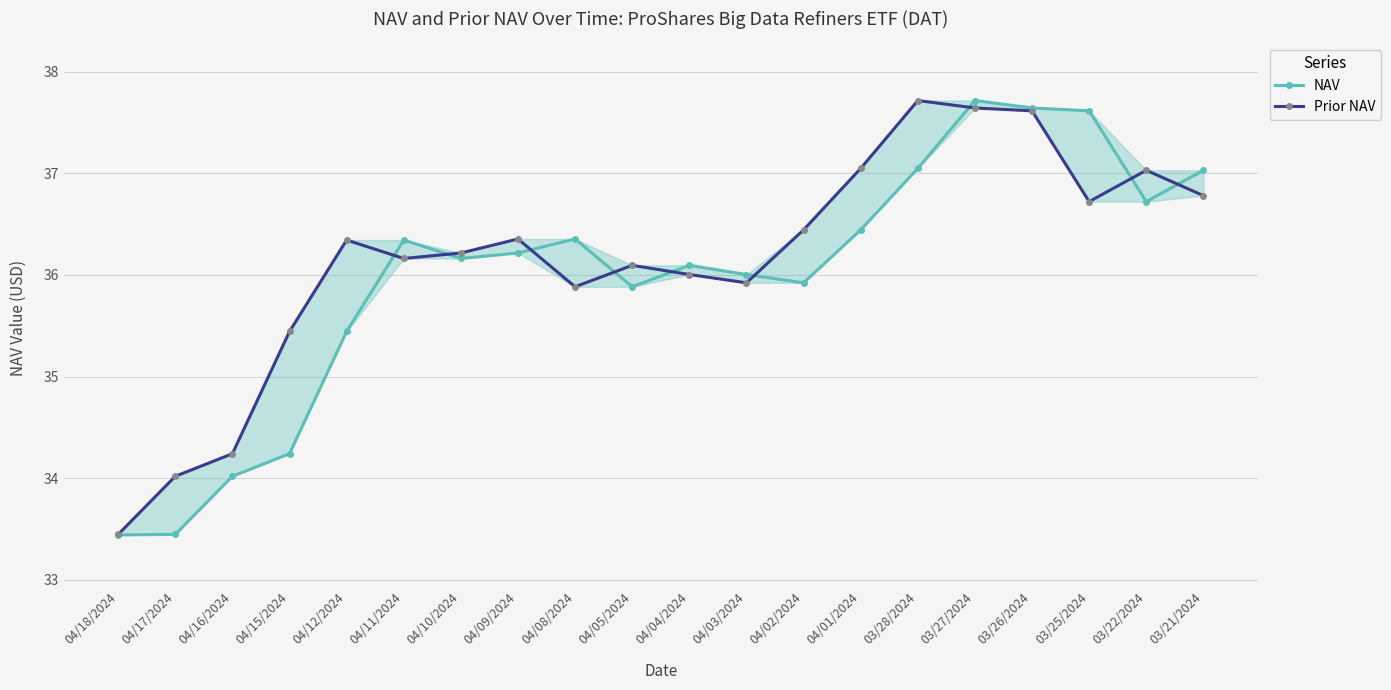

Is it true that NAV equals 36.2 at 04/10/2024?

True